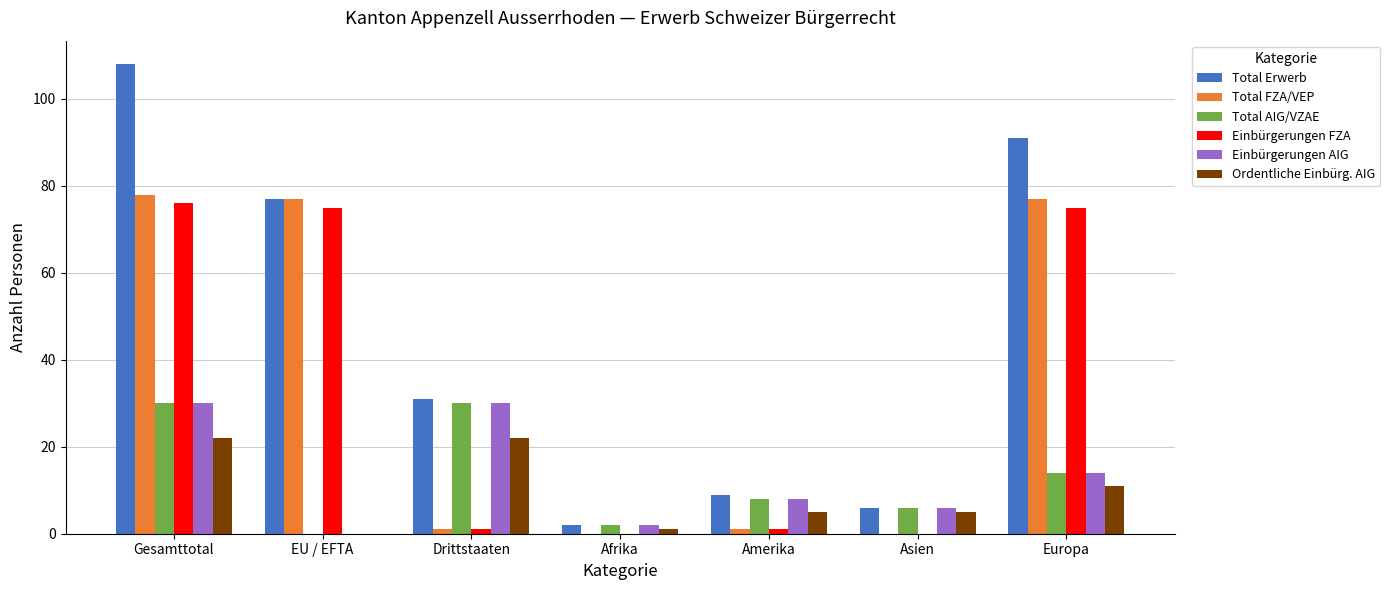

Which series changed the most between Drittstaaten and Afrika?

Total Erwerb